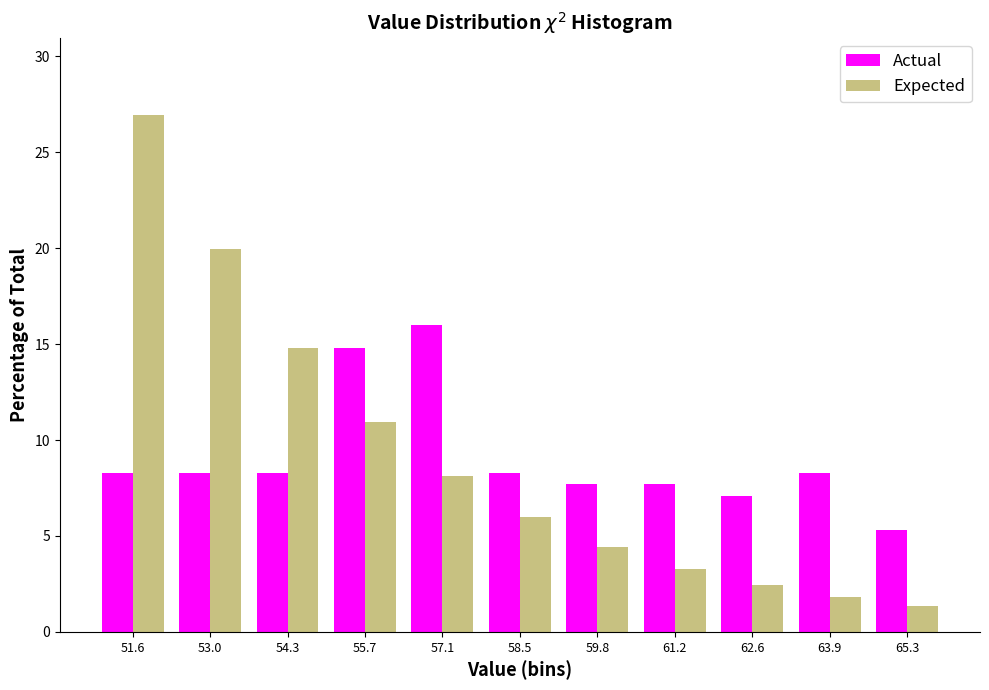

Reading right to left, what are all the values shown in this chart?

Actual: 65.3=5.3	63.9=8.3	62.6=7.1	61.2=7.7	59.8=7.7	58.5=8.3	57.1=16.0	55.7=14.8	54.3=8.3	53.0=8.3	51.6=8.3
Expected: 65.3=1.3	63.9=1.8	62.6=2.4	61.2=3.3	59.8=4.4	58.5=6.0	57.1=8.1	55.7=10.9	54.3=14.8	53.0=19.9	51.6=26.9